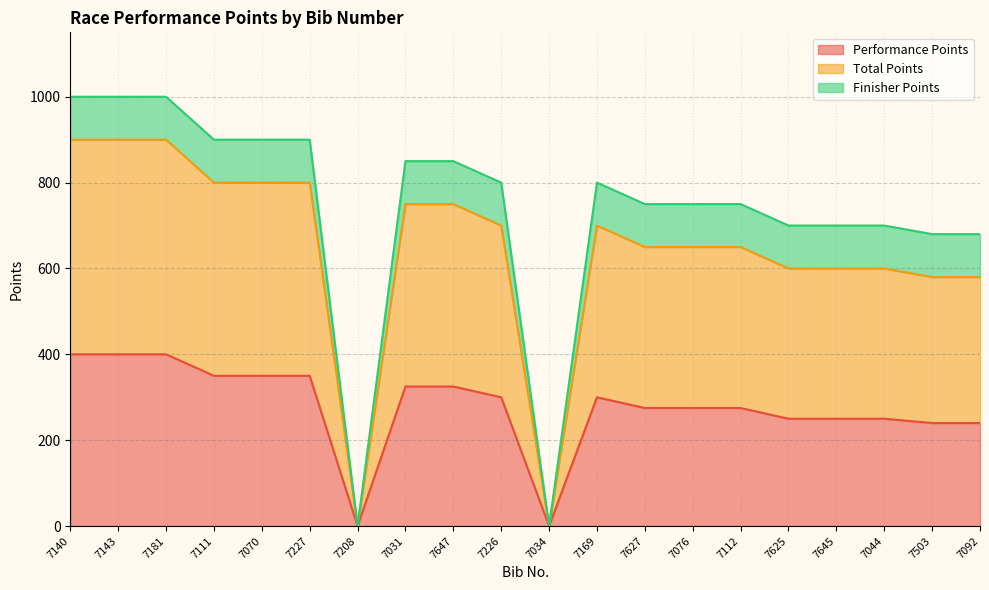

How many lines are shown in the chart?

3